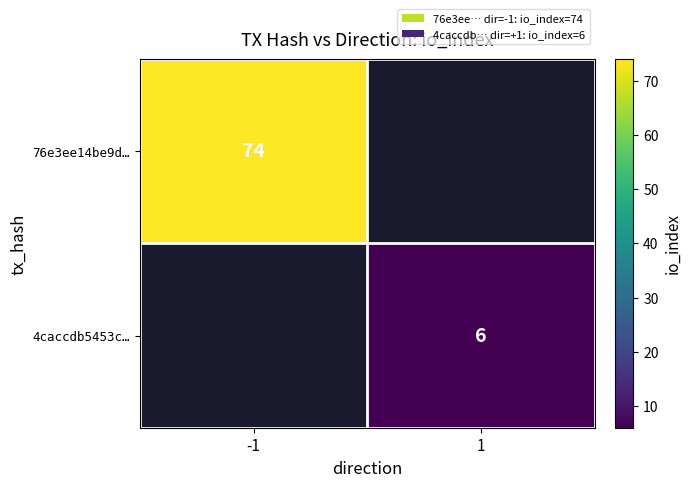

The 76e3ee14be9d… series shows 74 at -1. True or false?

True